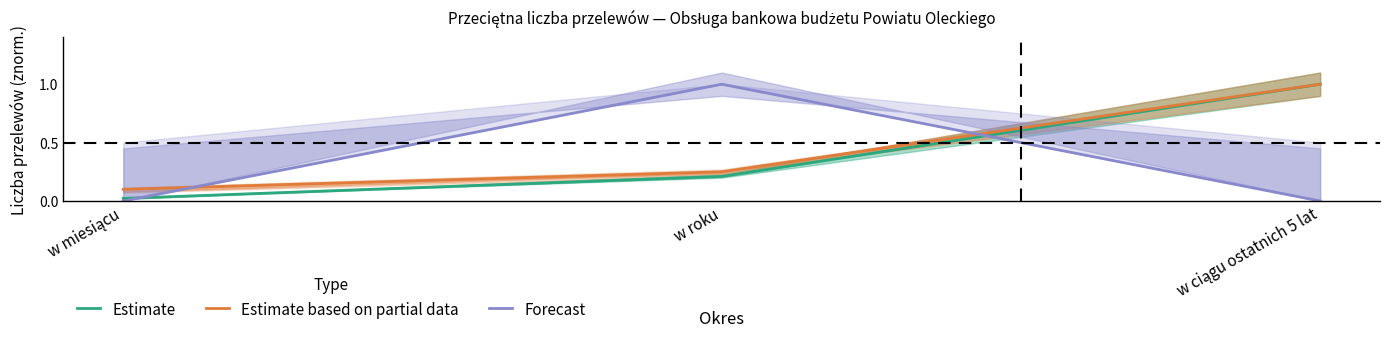

Which series has the largest total across all categories?

Estimate based on partial data